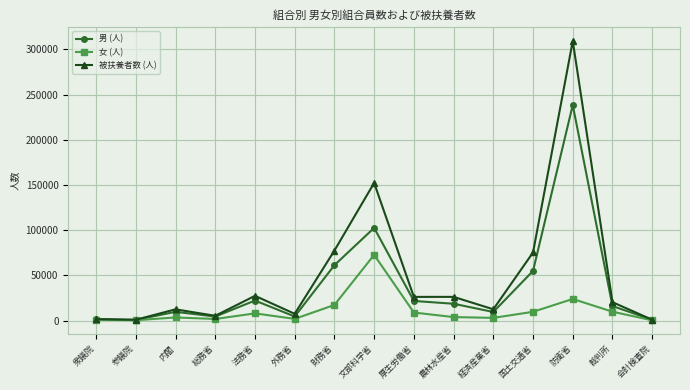

Where is 男 (人) nearest to the value 119632?

文部科学省